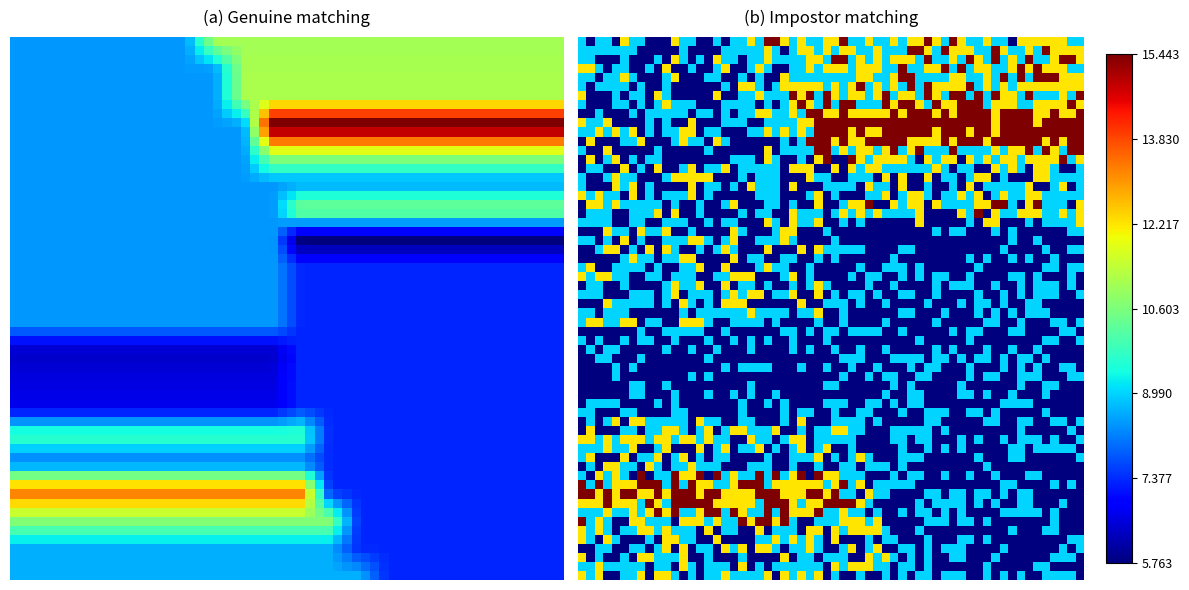

Rank the categories by value from highest to lowest.

32, 31, 9, 34, 18, 19, 20, 3, 30, 13, 25, 2, 37, 26, 8, 21, 7, 24, 16, 38, 1, 35, 39, 14, 27, 6, 10, 5, 33, 36, 15, 12, 11, 29, 28, 0, 23, 4, 17, 22